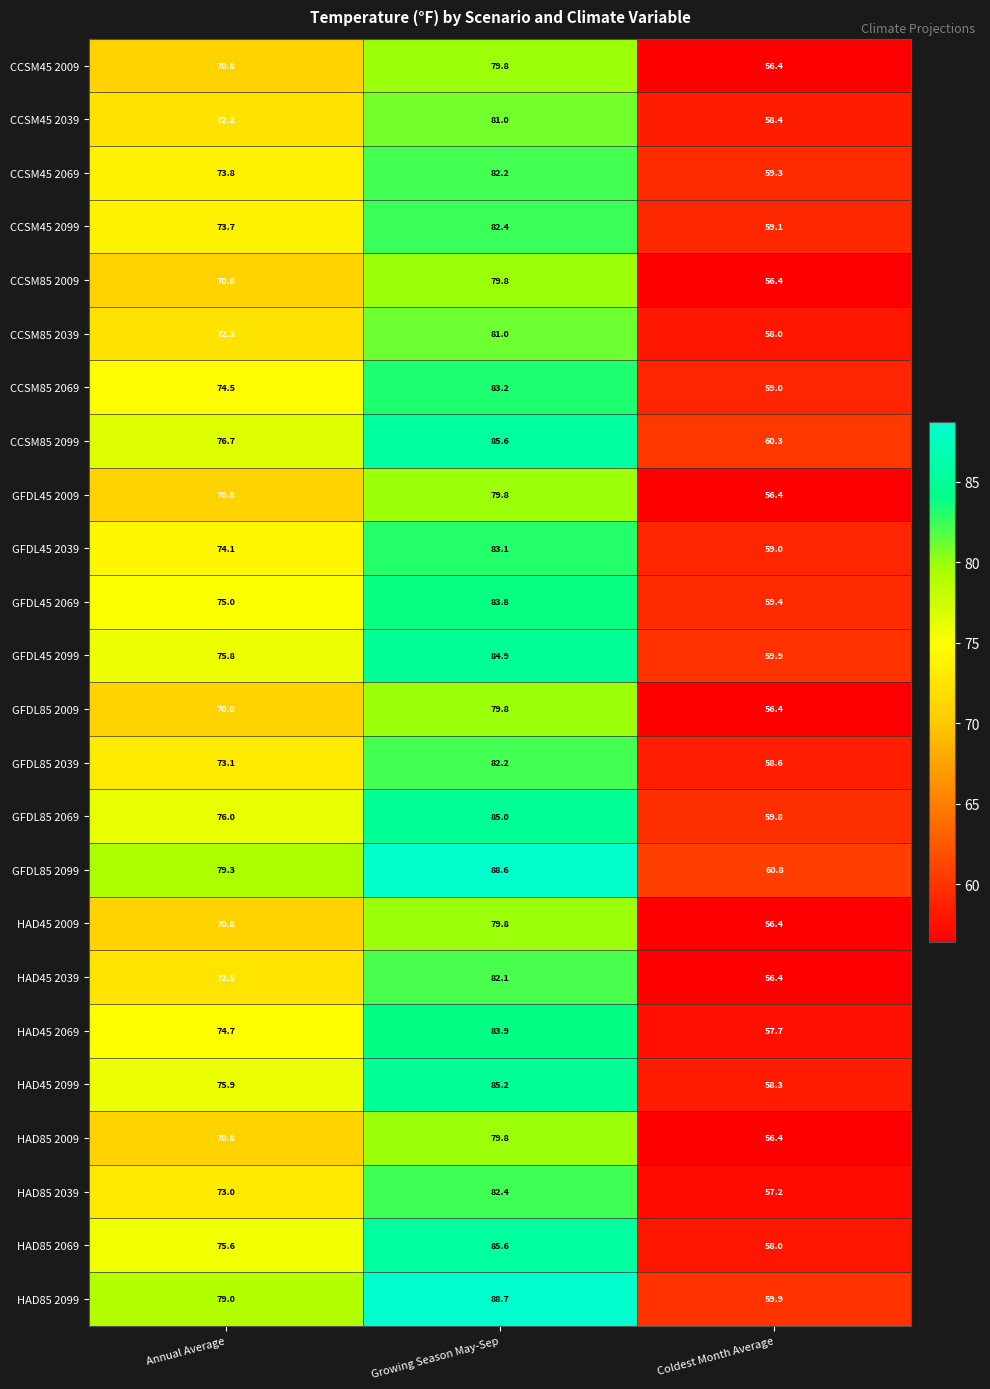

Is it true that CCSM85 2039 equals 81.0 at Growing Season May-Sep?

True